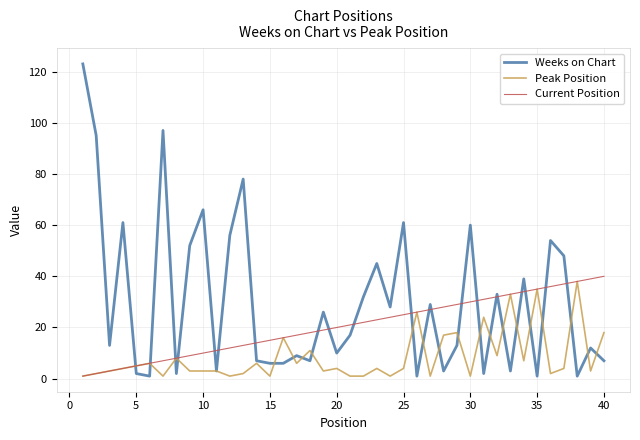

Which series has the largest total across all categories?

Weeks on Chart